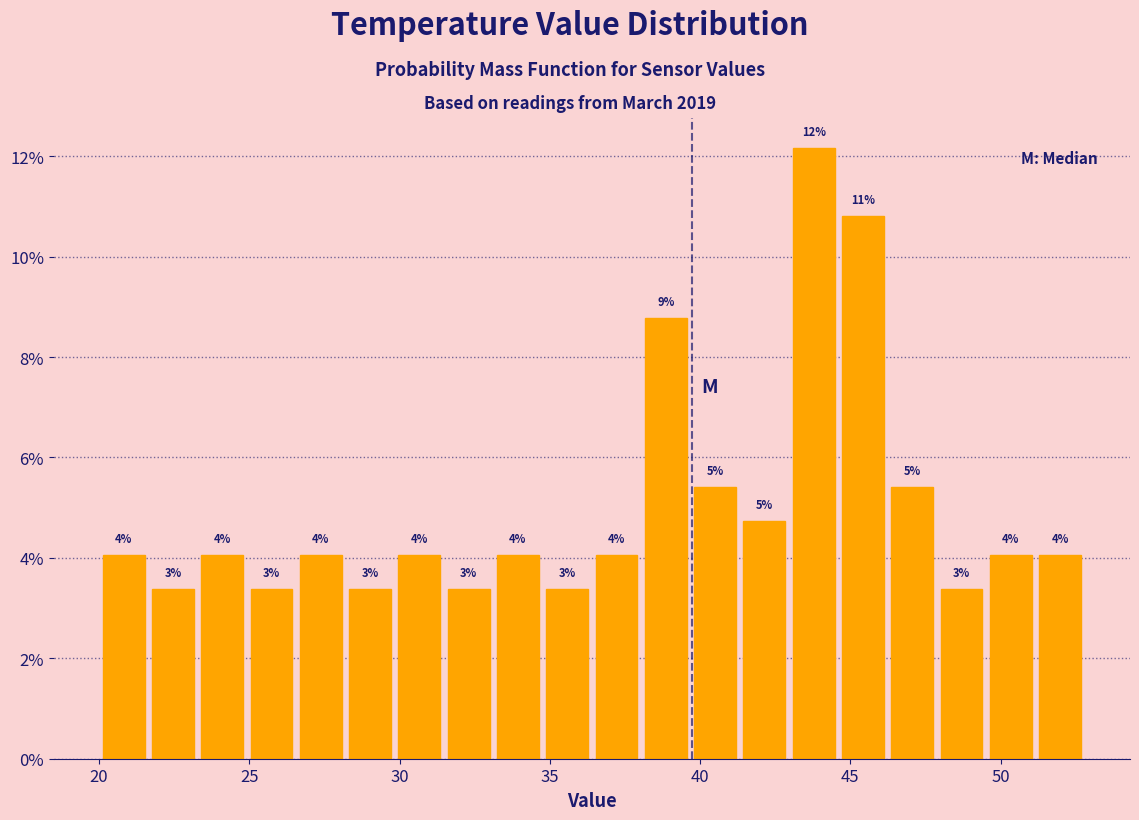

Around what value on the x-axis is the tallest bar? Give the approximate position of its centre, as read against the axis.

44.0